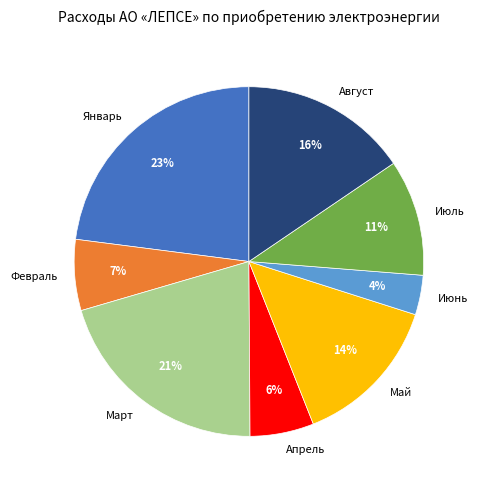

Count the number of slices in the pie.

8